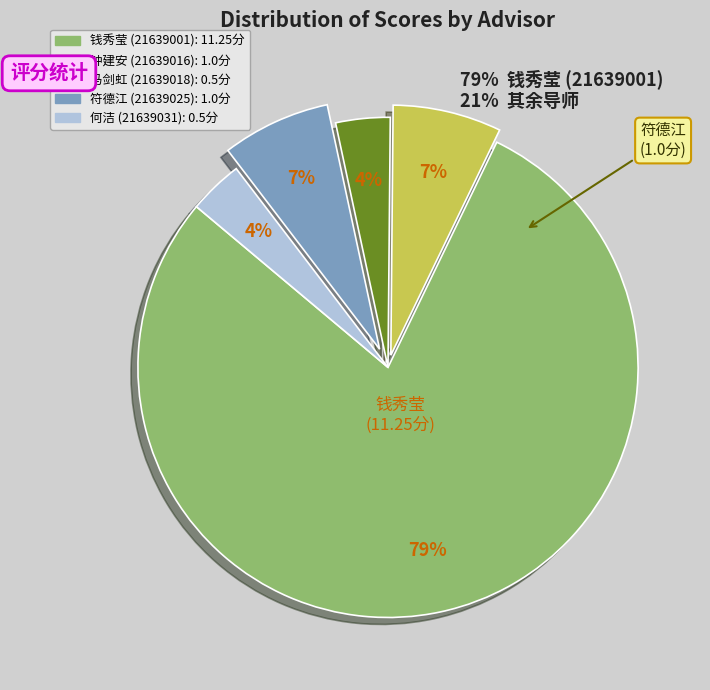

To the nearest percent, what is the combined percentage of 马剑虹 (21639018) and 符德江 (21639025)?

11%